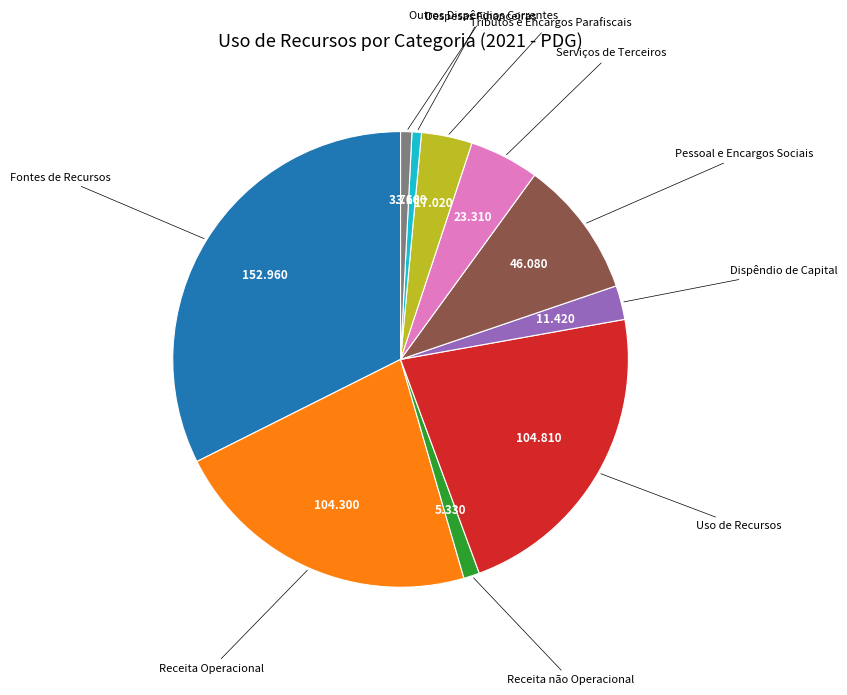

Does any single category account for the majority?

No